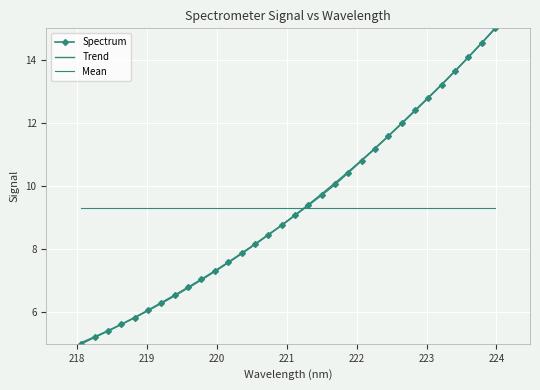

What is the change in value from 222.4538 to 222.8355?

+0.8